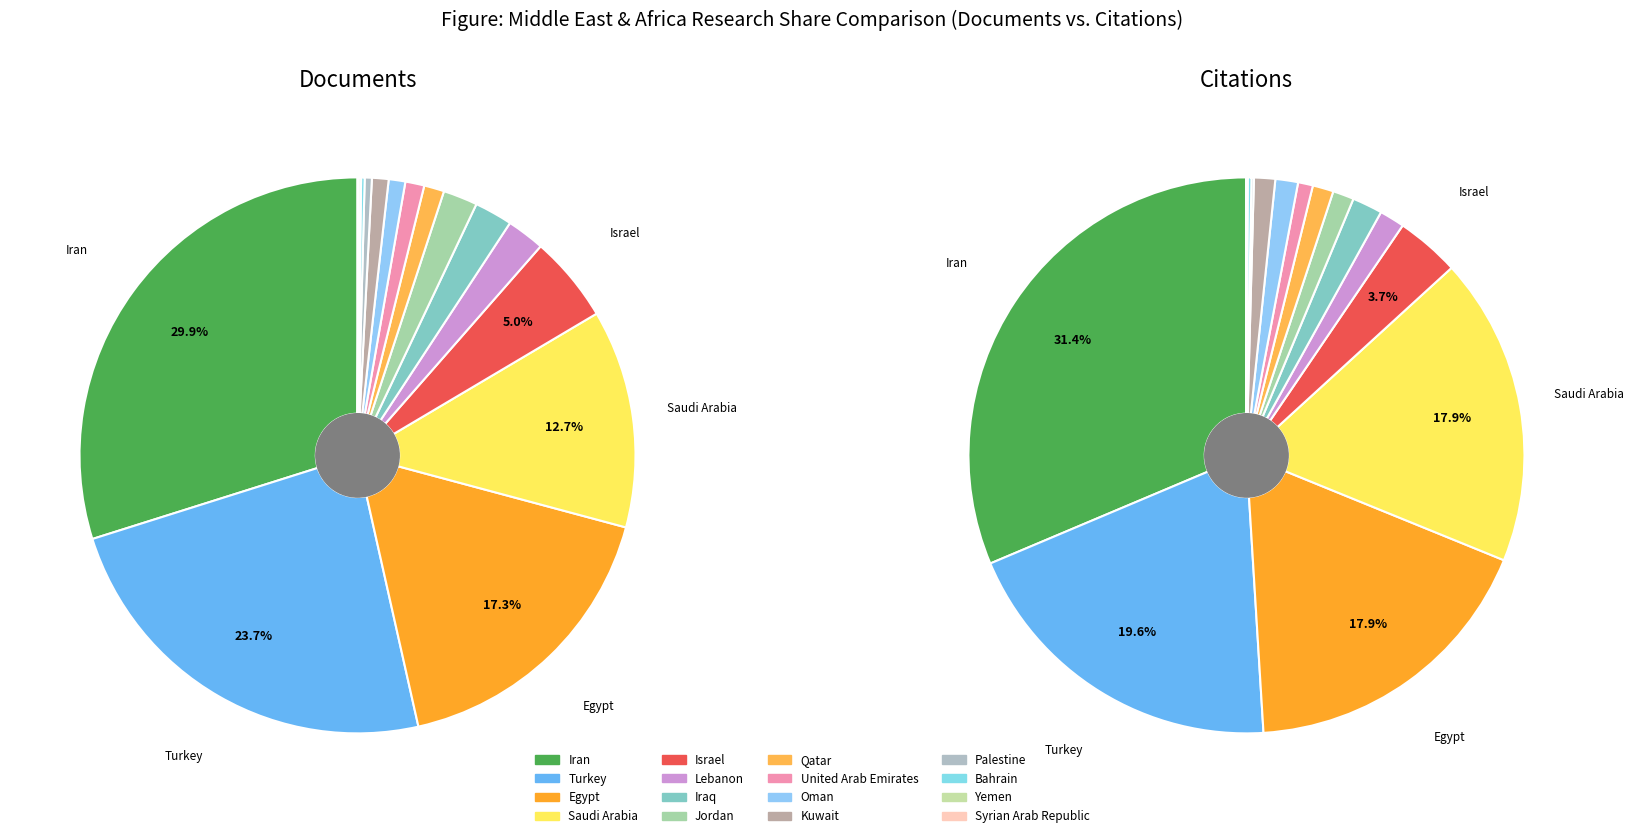

Is it true that Qatar is 1% of the pie?

True